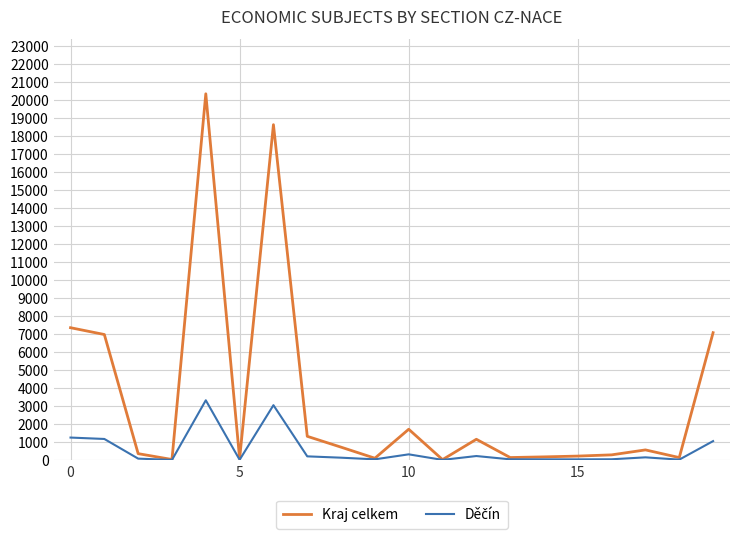

Which series has the widest spread of values?

Kraj celkem